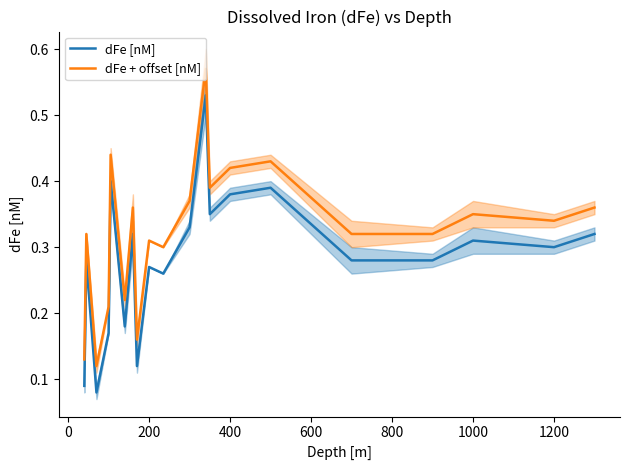

How many data points does each series have?

20